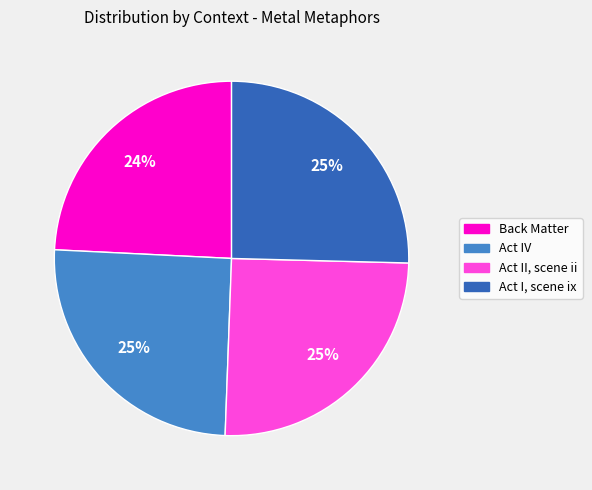

Is the sum of Act I, scene ix and Act II, scene ii greater than half?

Yes